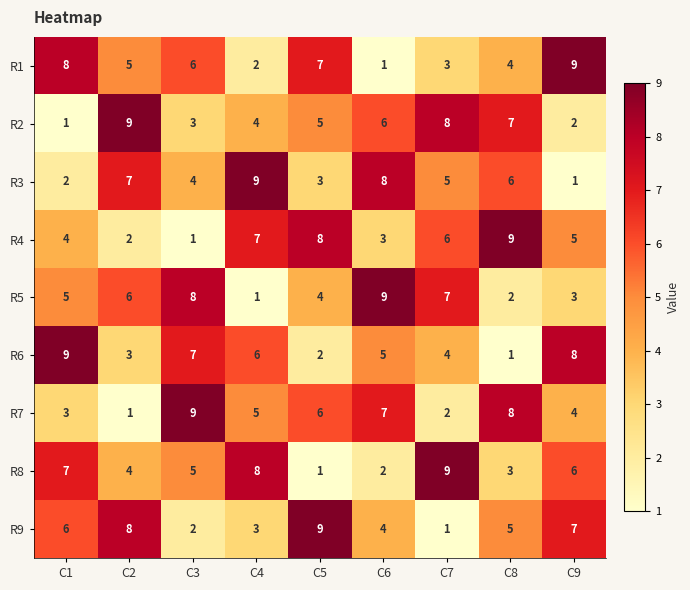

Which series changed the most between C2 and C3?

R7